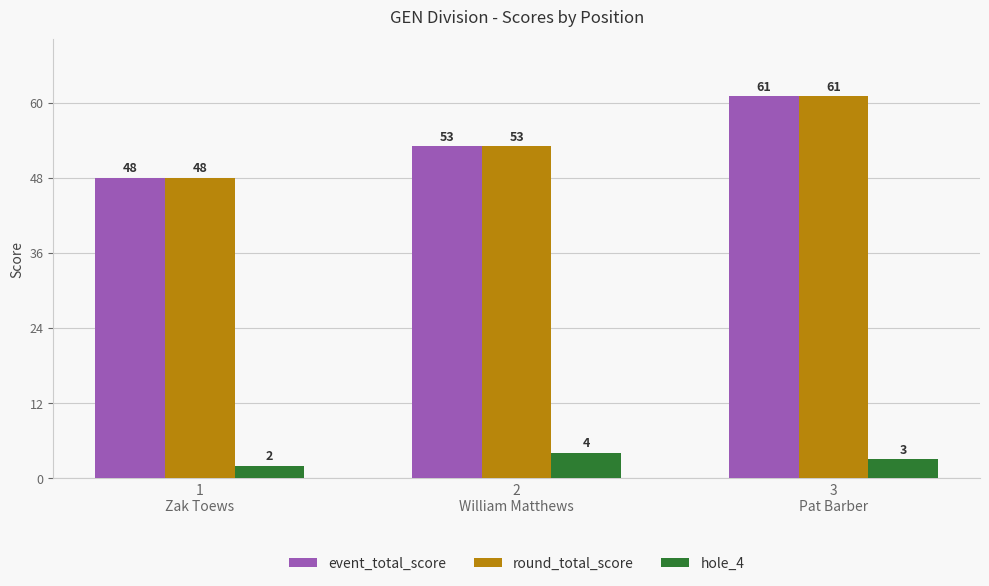

How many bars are there in total?

9